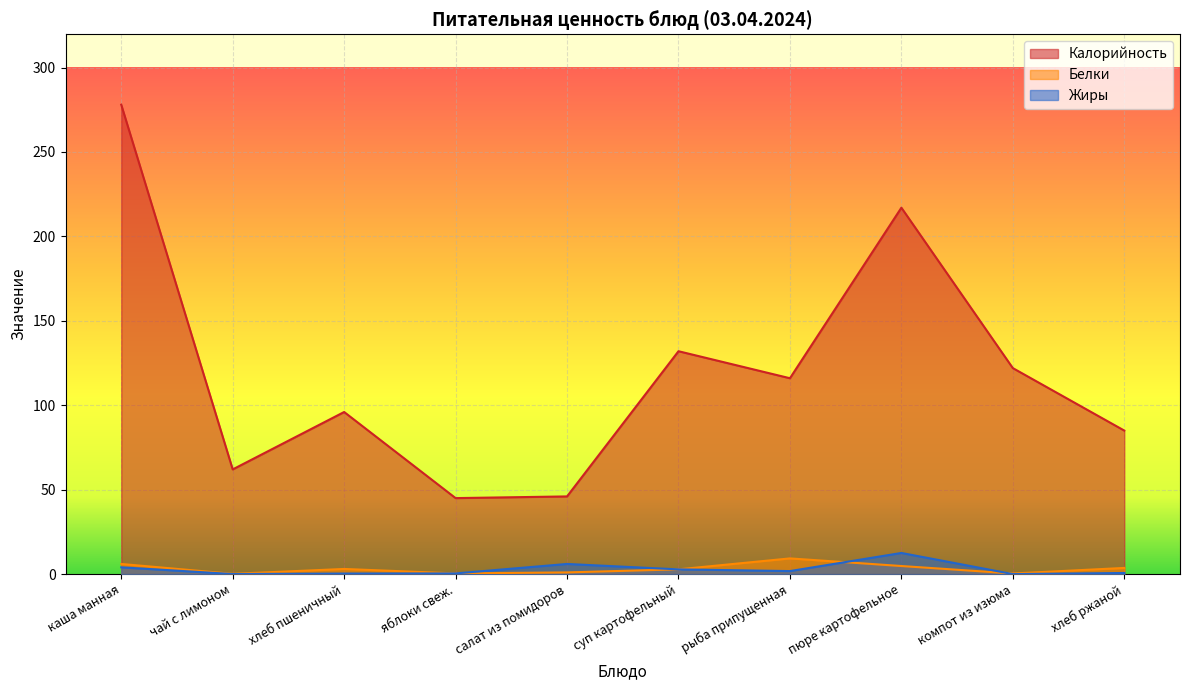

Where is Жиры nearest to the value 6?

салат из помидоров